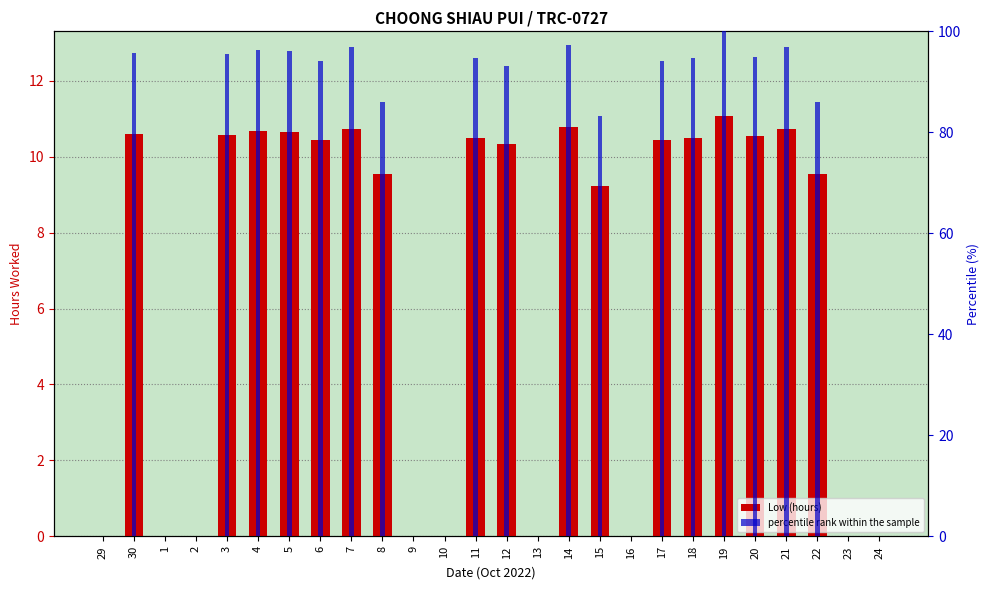

Reading left to right, what are all the values shown in this chart?

Low (hours): 0.0	10.6	0.0	0.0	10.6	10.7	10.7	10.4	10.7	9.5	0.0	0.0	10.5	10.3	0.0	10.8	9.2	0.0	10.4	10.5	11.1	10.5	10.7	9.5	0.0	0.0
percentile rank within the sample: 0.0	95.7	0.0	0.0	95.5	96.4	96.1	94.2	96.8	86.1	0.0	0.0	94.7	93.1	0.0	97.2	83.2	0.0	94.2	94.7	100.0	95.0	96.8	86.0	0.0	0.0